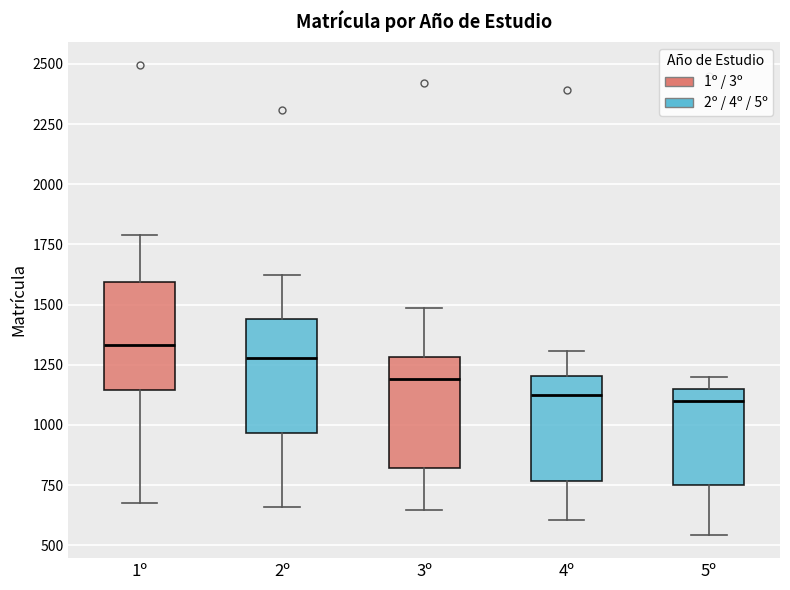

Reading left to right, read every box against the y-axis: the position of its median line, the range the box covers, and the ends of its whiskers. The values are not printed on the chart, so give them approximately, as read against the axis.

1º: median 1350, box 1150 to 1600, whiskers 700 to 1800
2º: median 1300, box 950 to 1450, whiskers 650 to 1600
3º: median 1200, box 800 to 1300, whiskers 650 to 1500
4º: median 1150, box 750 to 1200, whiskers 600 to 1300
5º: median 1100, box 750 to 1150, whiskers 550 to 1200